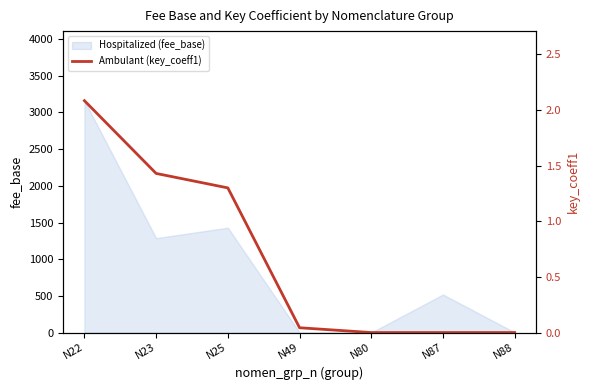

True or false: the data shows 1.3 at N25.

True